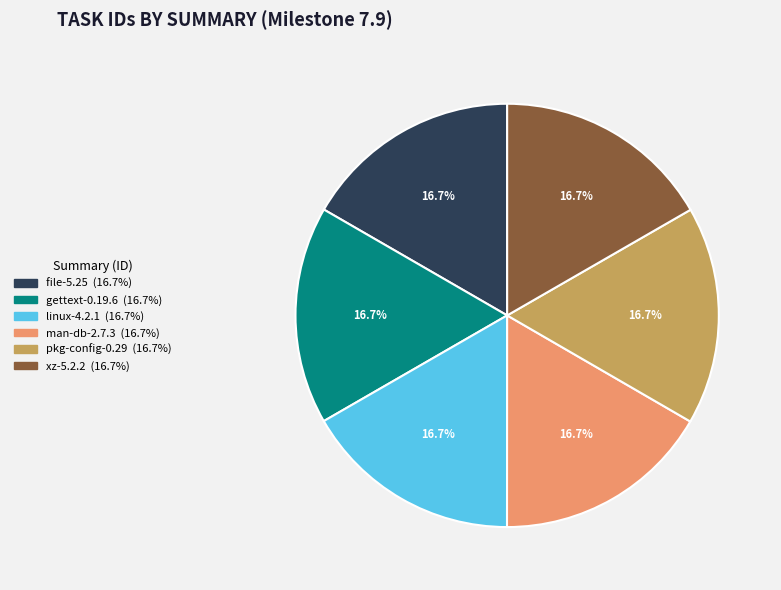

What is the ratio of the value at gettext-0.19.6 to the value at linux-4.2.1?

1.0